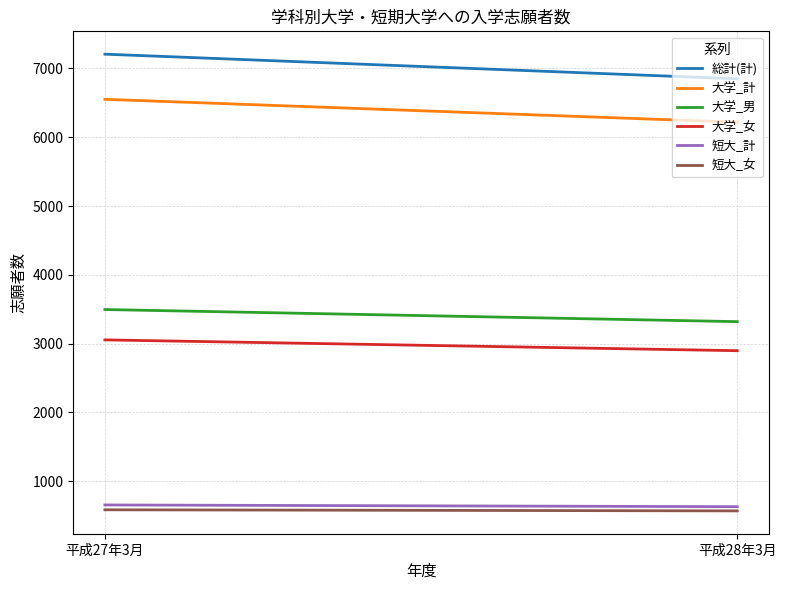

Which series has the largest total across all categories?

総計(計)